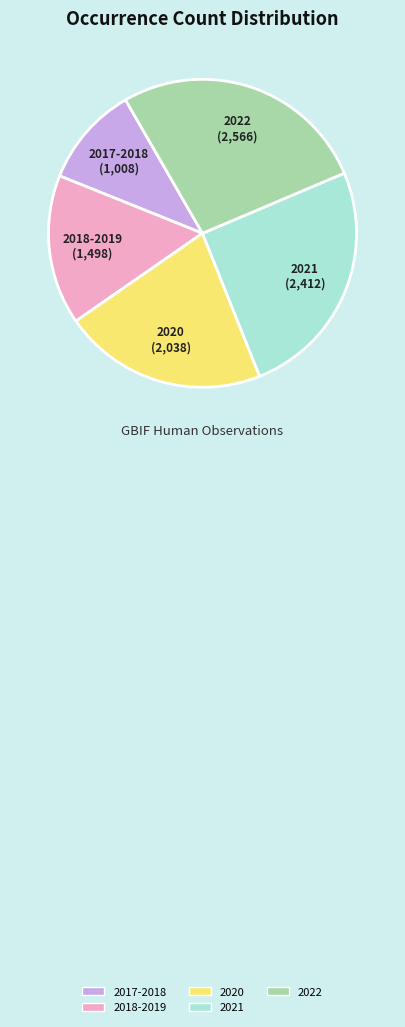

Which category has the smallest portion of the pie?

2017-2018